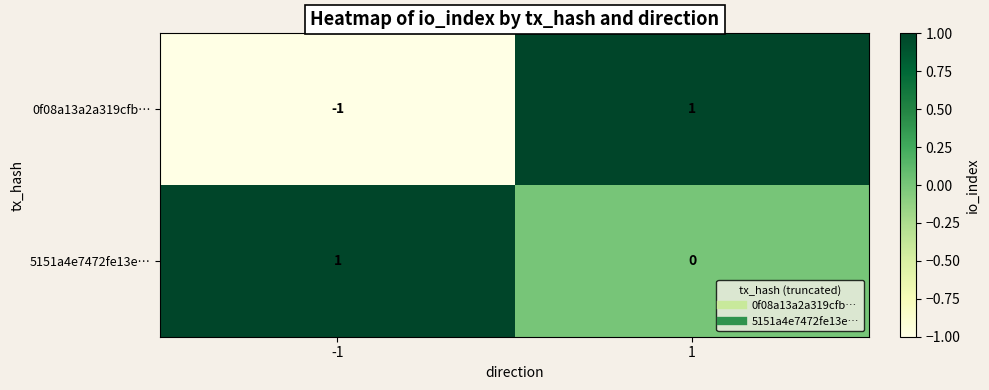

At how many categories does at least one series exceed 0?

2